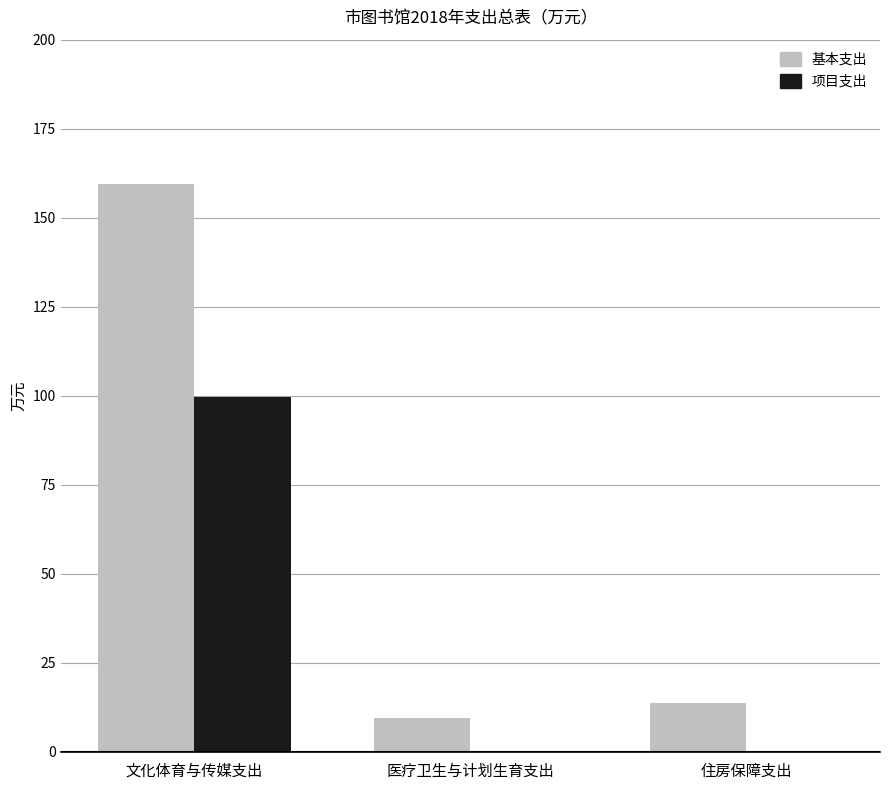

At which label does 项目支出 reach its peak?

文化体育与传媒支出